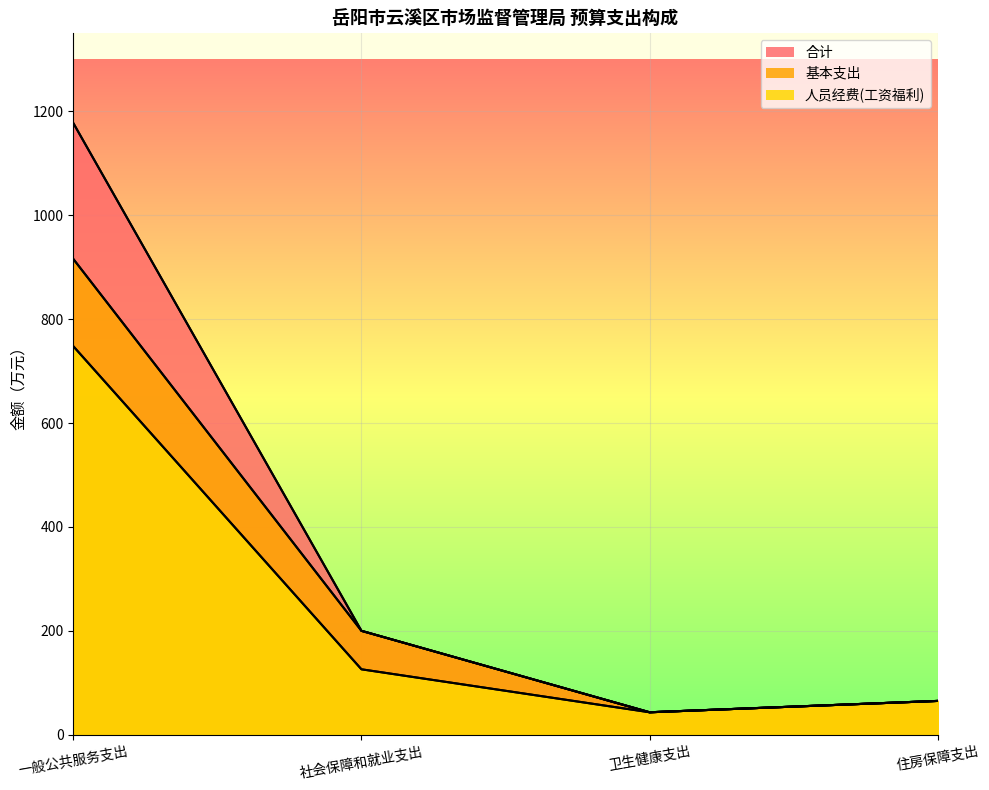

What is the maximum value shown in the chart?

1177.4